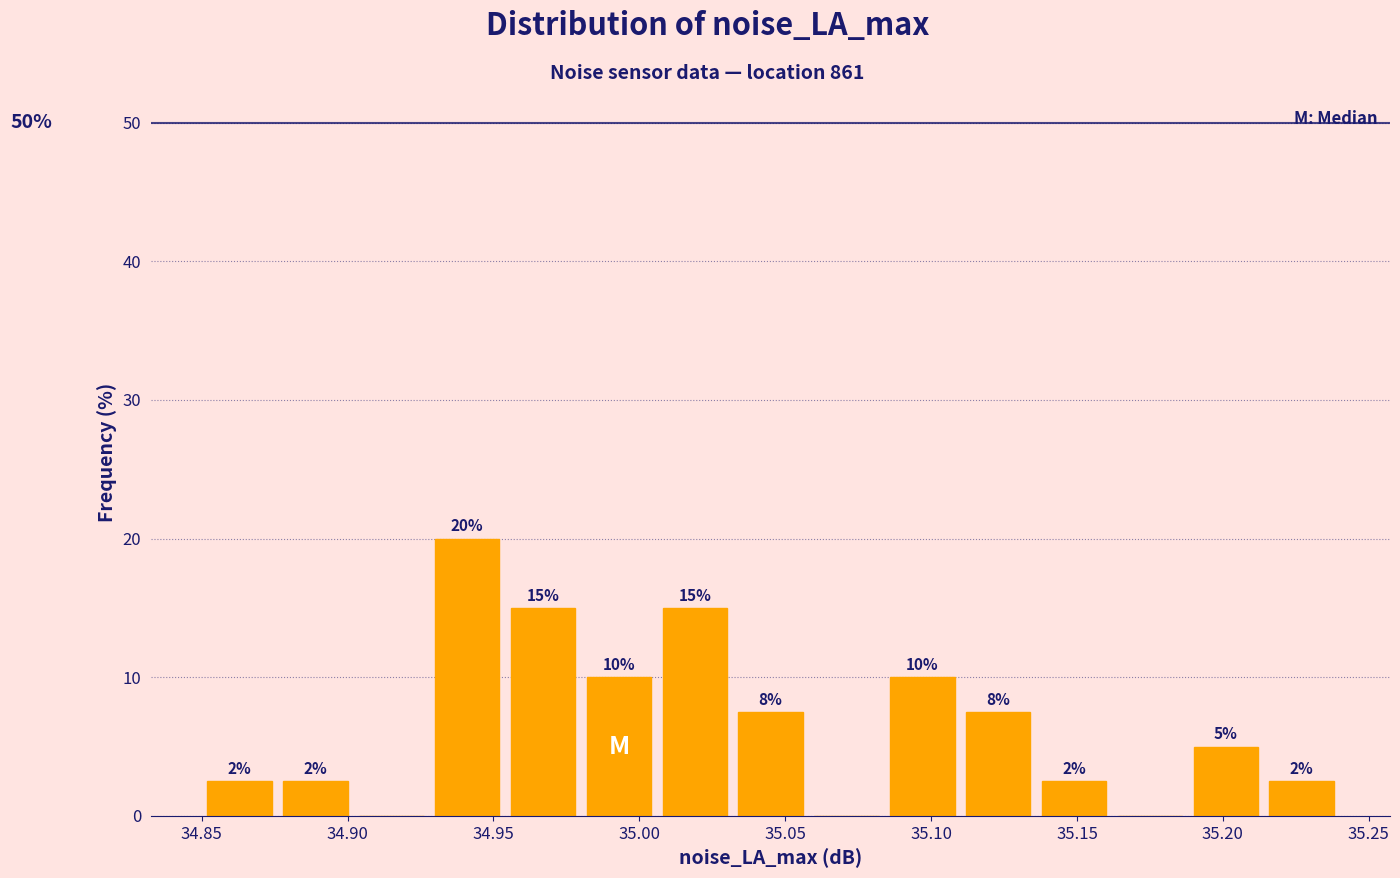

Which range on the x-axis has the tallest bar?

34.928 to 34.954